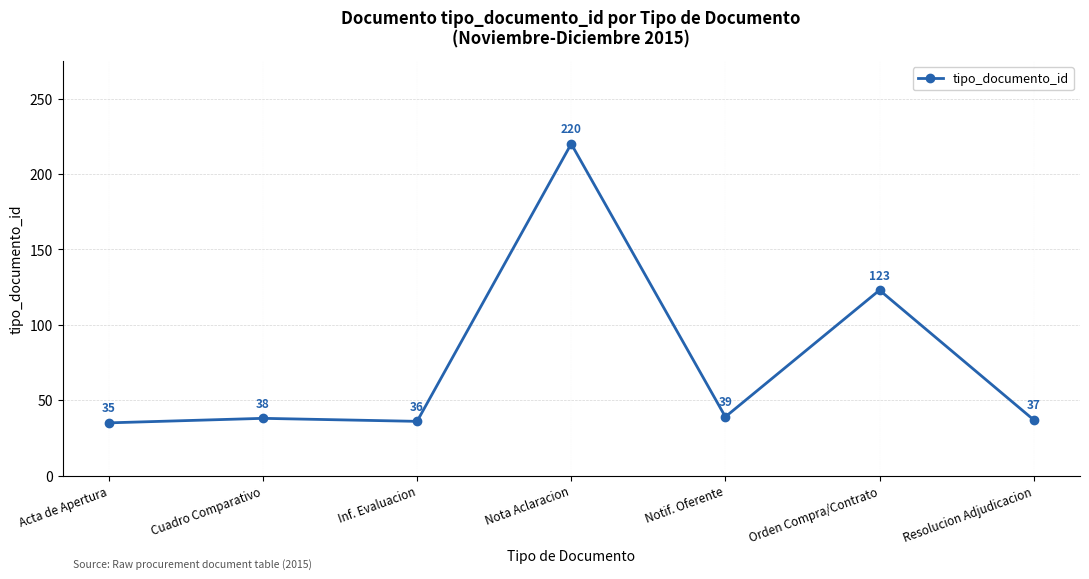

Reading left to right, extract all data points from this chart.

35	38	36	220	39	123	37